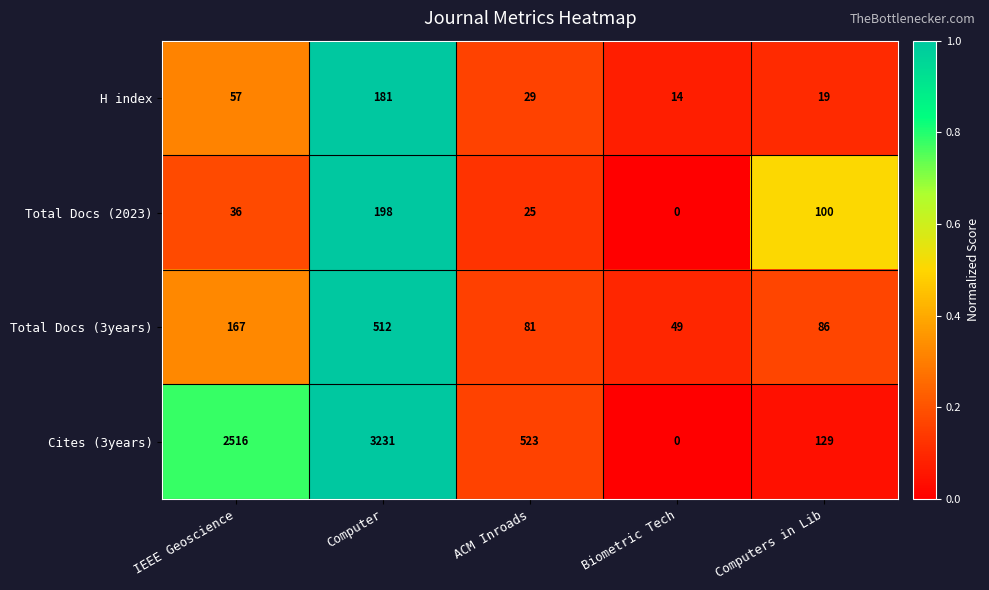

Count the number of data series in this chart.

4